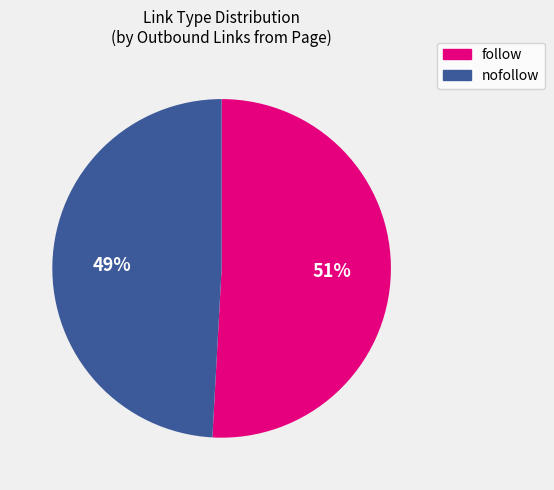

To the nearest percent, what is the average slice percentage?

50%